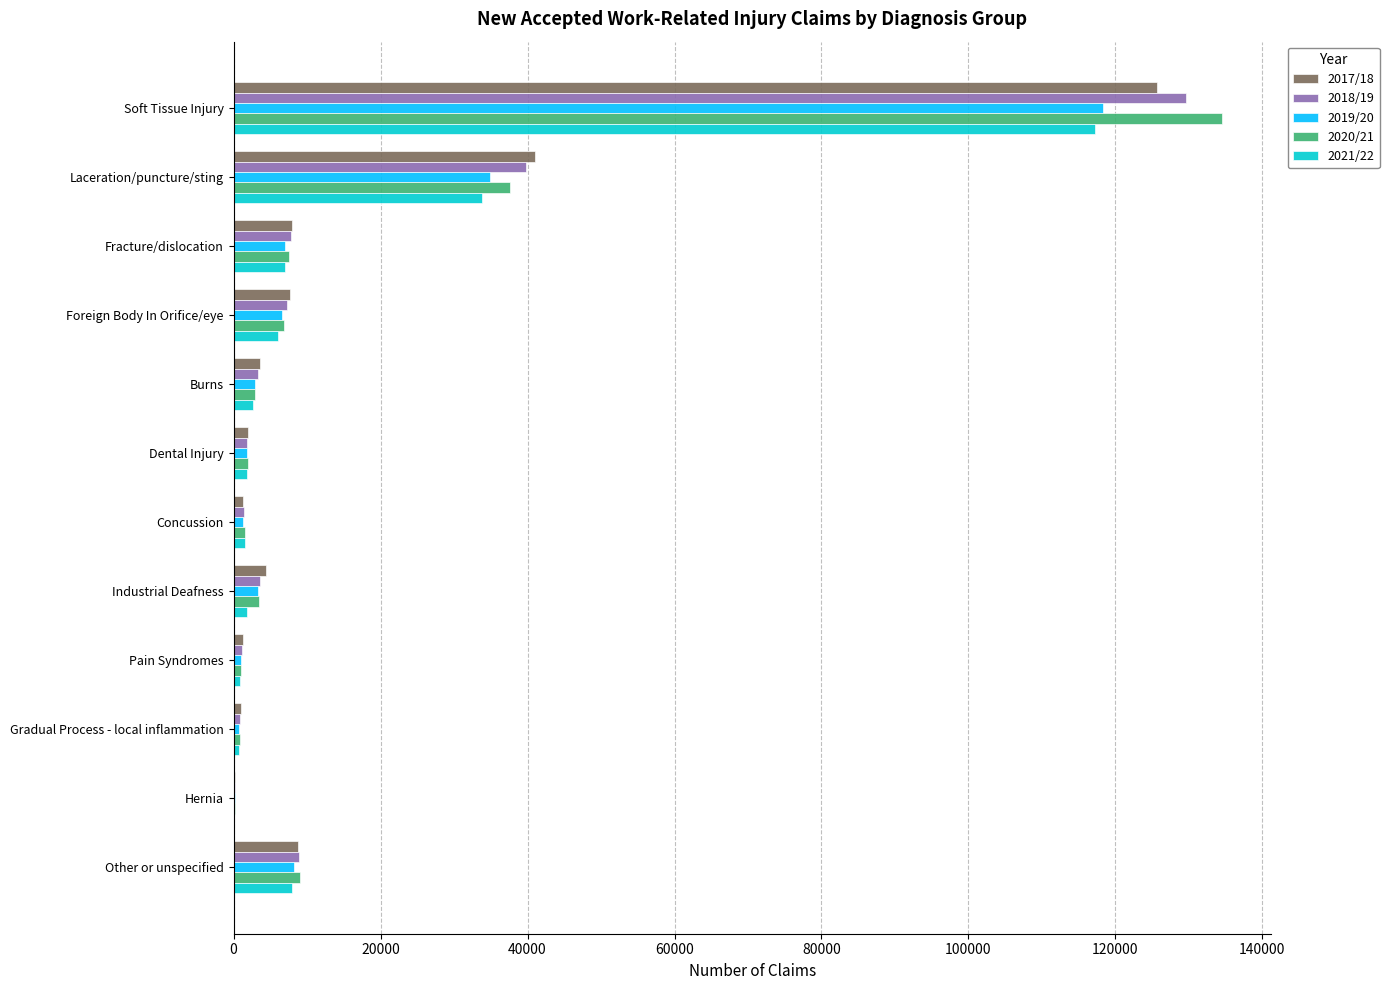

Is the value of 2018/19 at Soft Tissue Injury greater than the value of 2021/22 at Industrial Deafness?

Yes